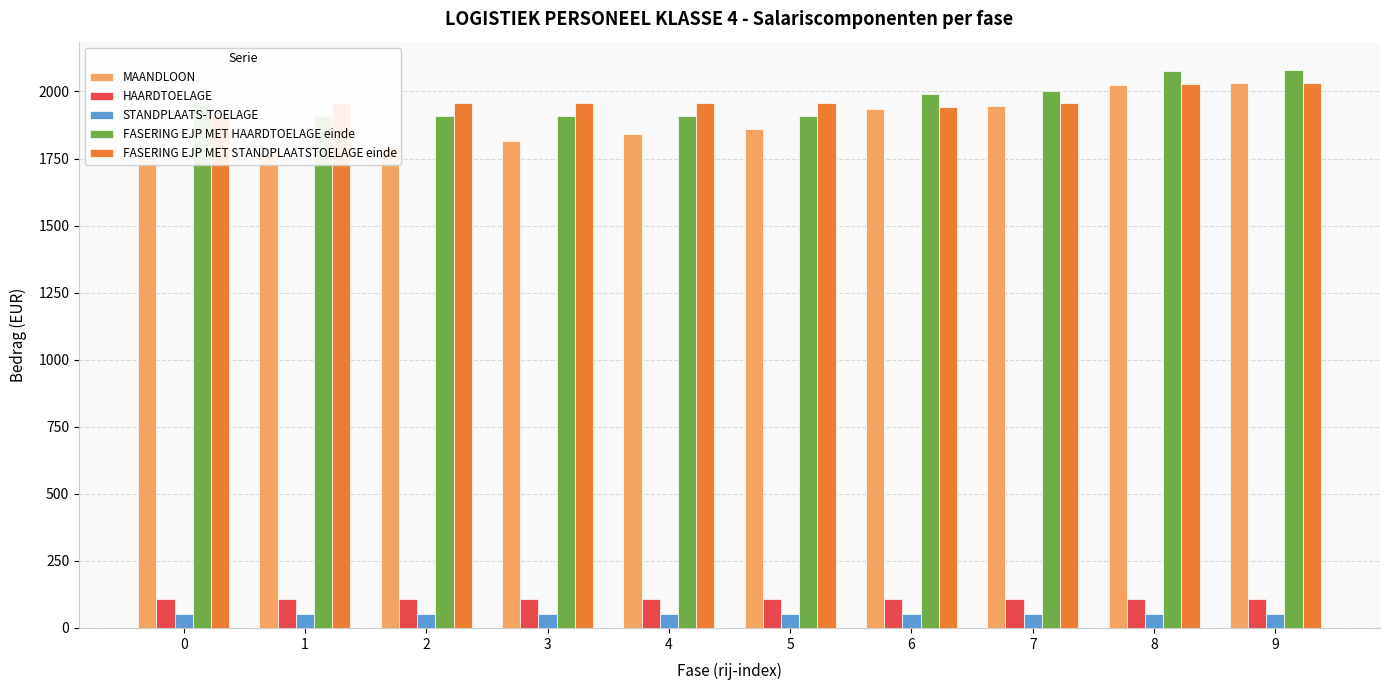

What is the smallest value displayed?

53.3